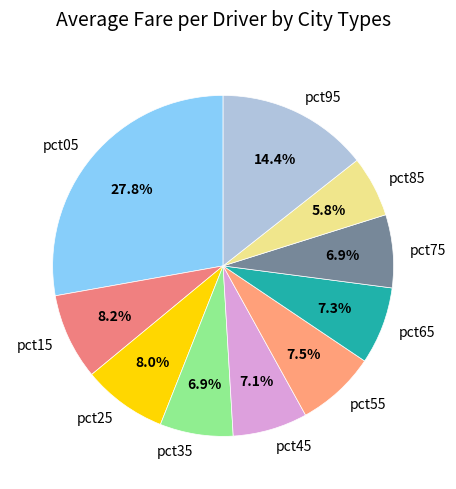

To the nearest percent, what is the difference between the largest and smallest slice percentages?

22%